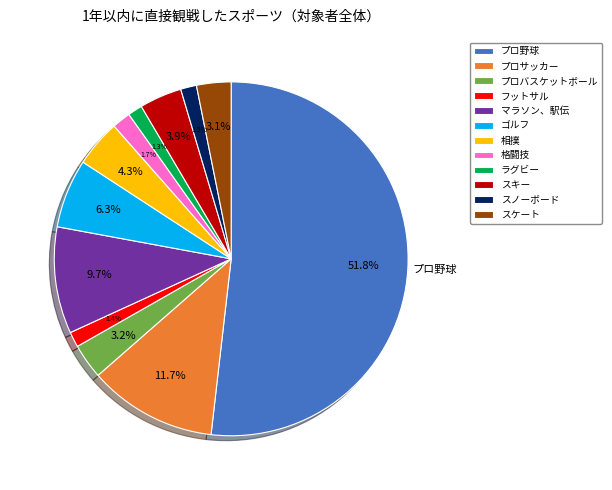

Approximately how many times larger is the value at プロバスケットボール compared to ゴルフ?

0.5